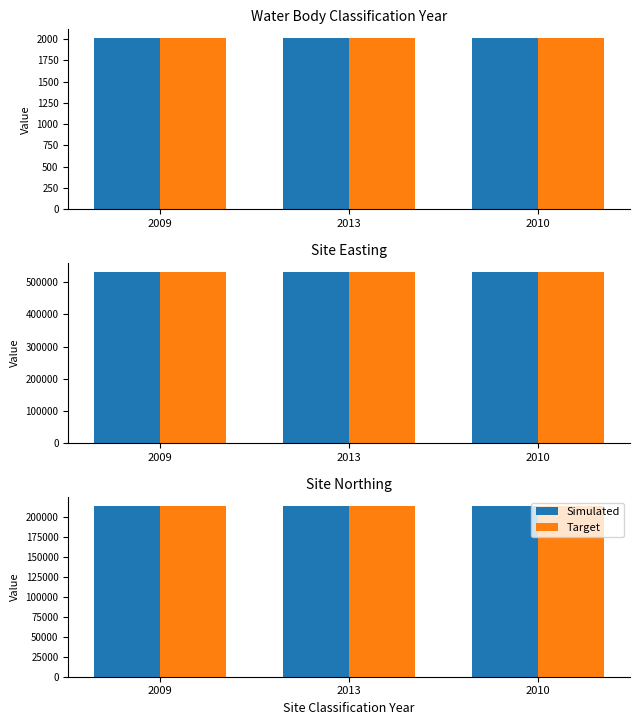

Are the bars horizontal?

No